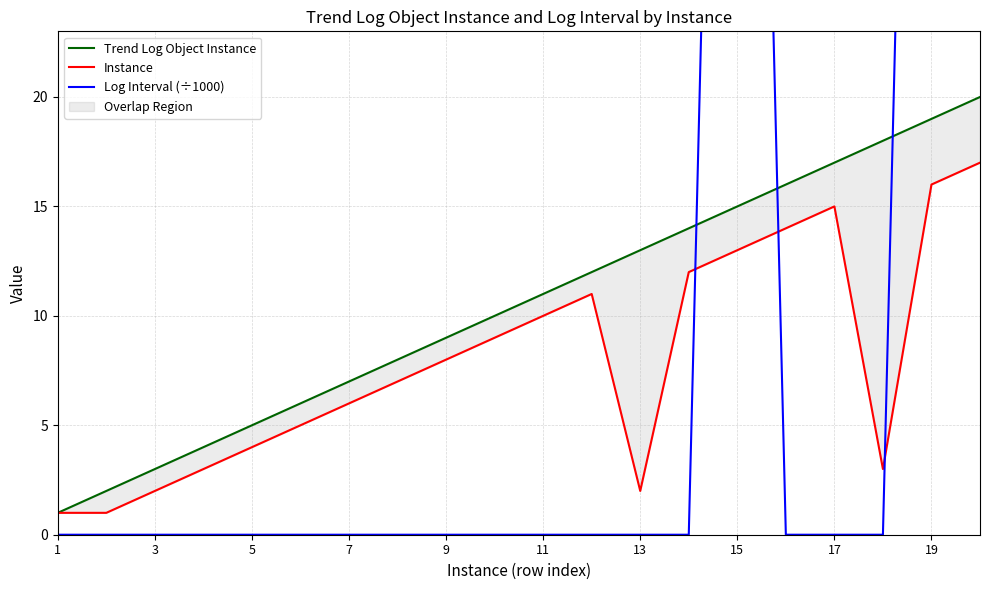

At how many categories does at least one series exceed 1?

19